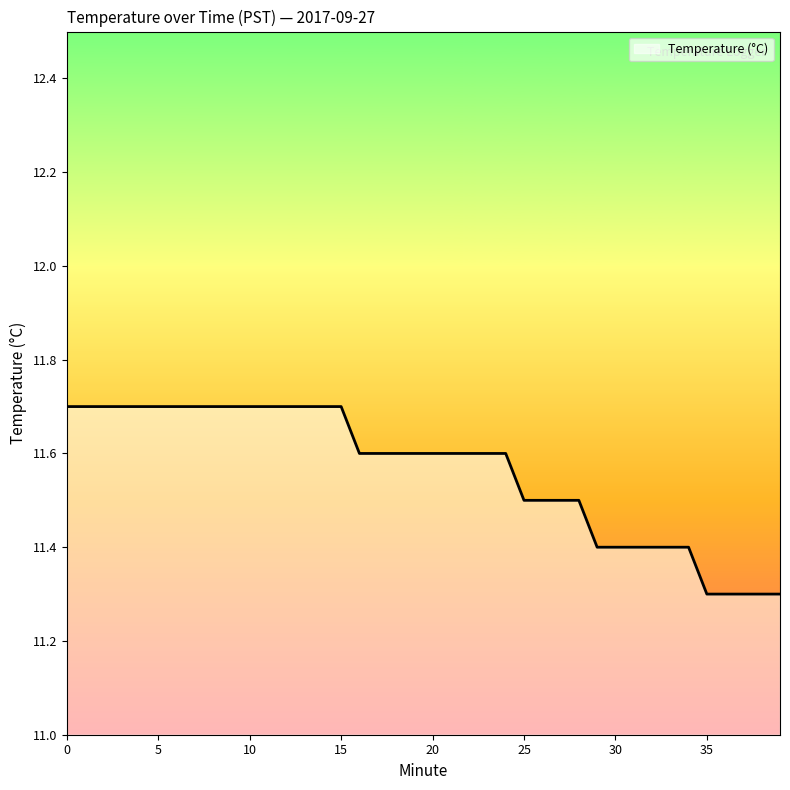

What is the smallest value displayed?

11.3